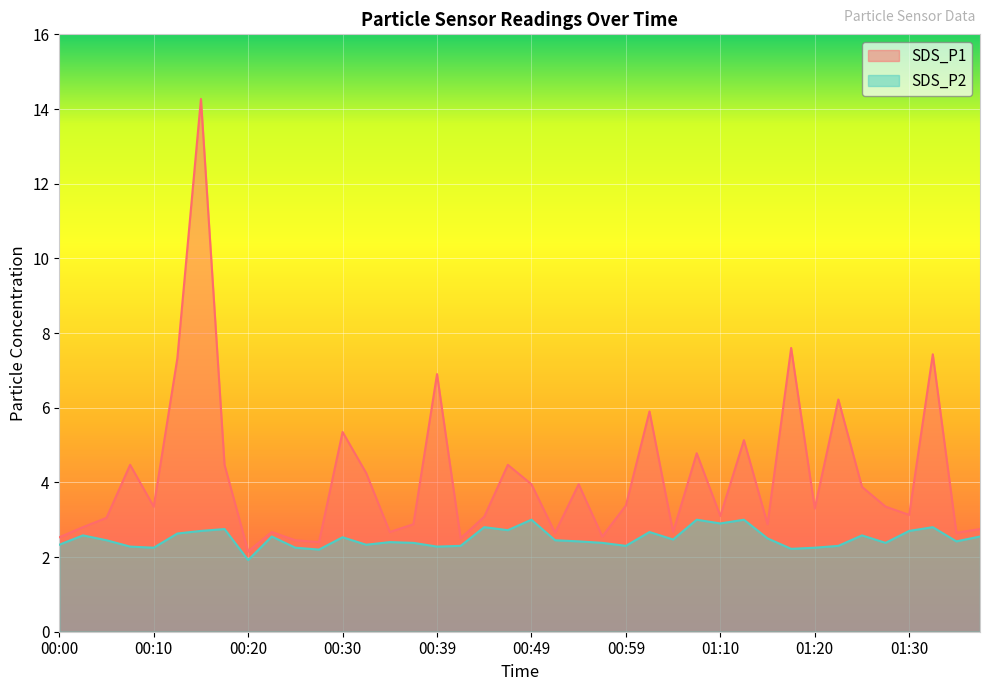

True or false: SDS_P1 and SDS_P2 intersect in this chart.

False